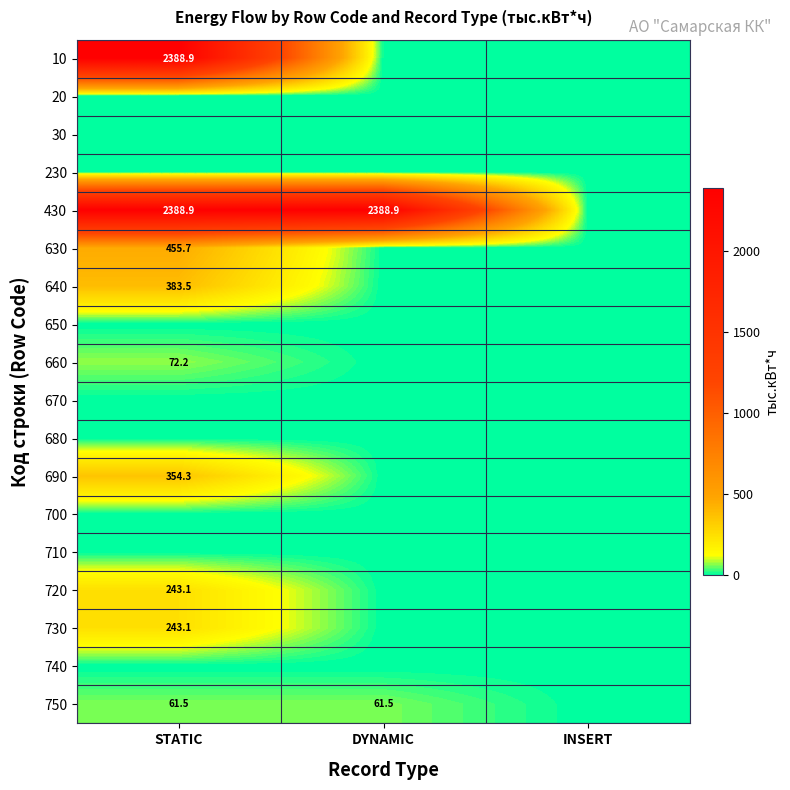

What is the spread (max minus min) of values at STATIC?

2388.9